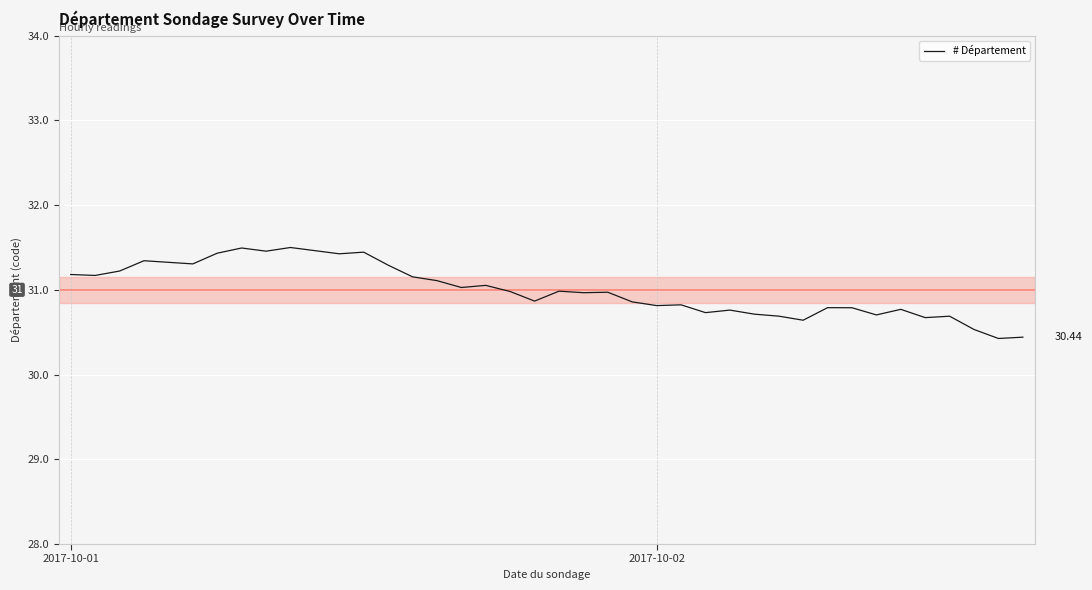

What is the difference between the maximum and minimum values?

1.1